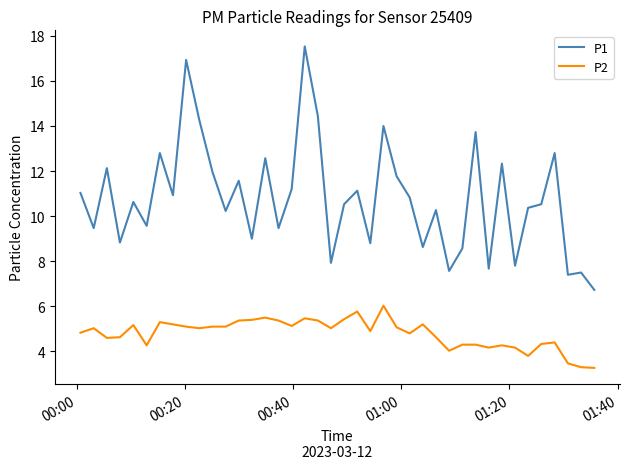

Which series has the largest range (max minus min)?

P1